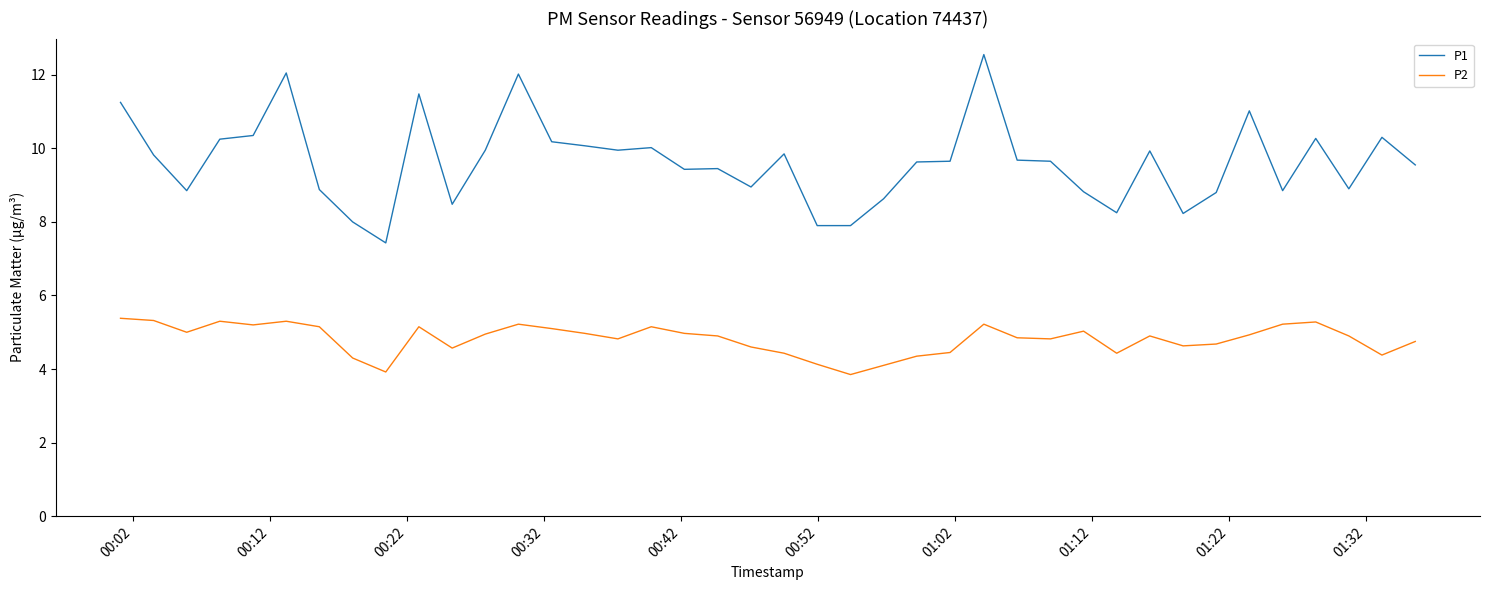

True or false: P2 and P1 cross at least once.

False